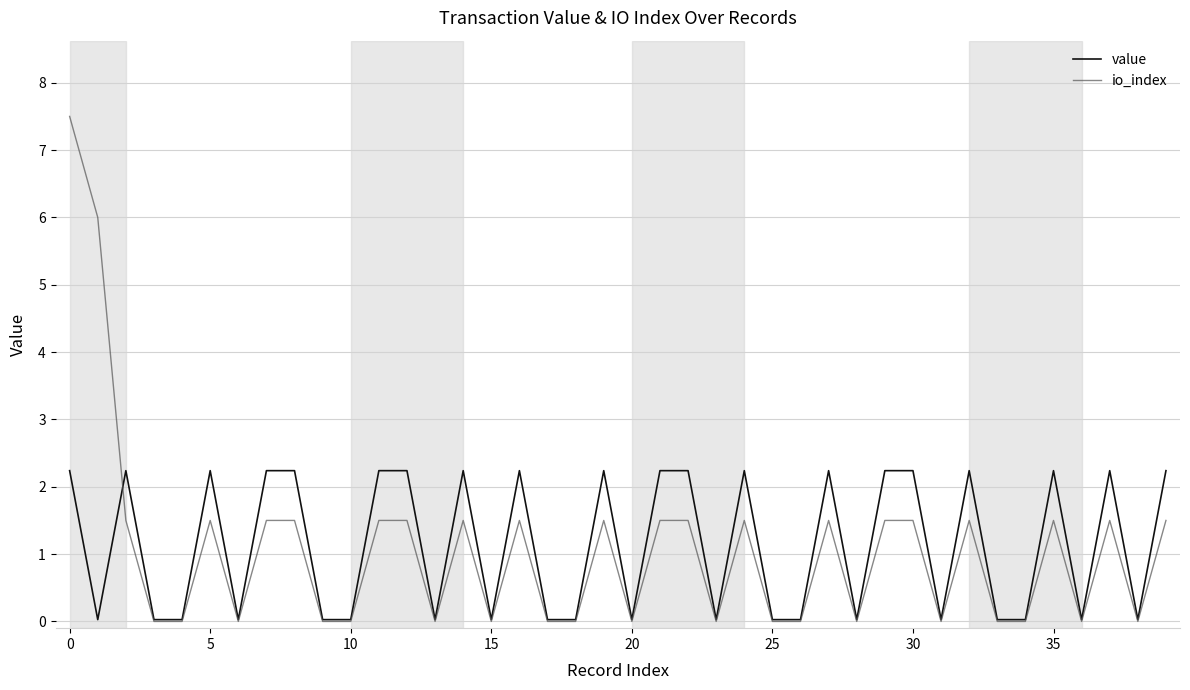

Rank the series by their maximum value, from highest to lowest.

io_index, value